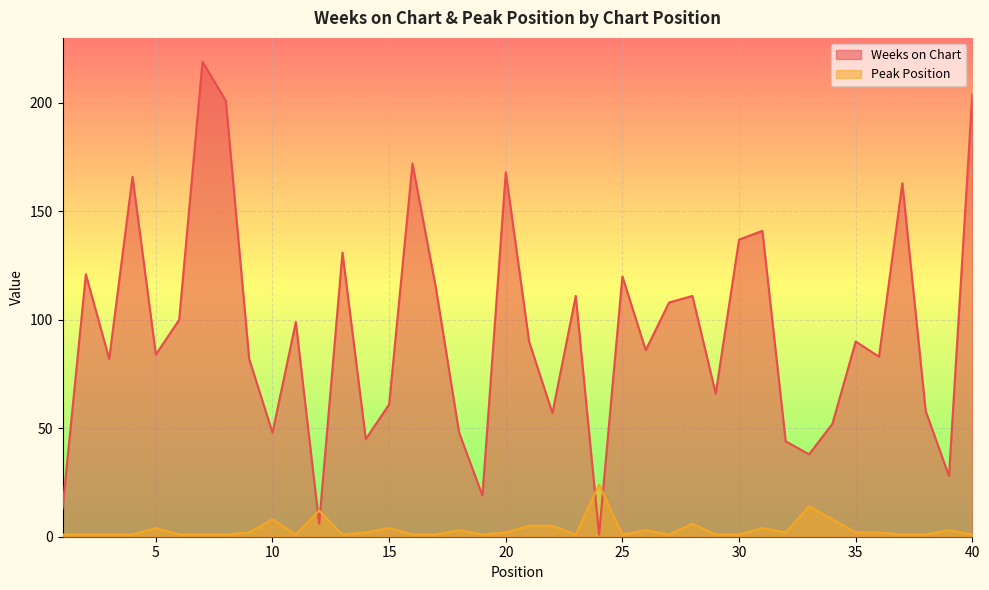

What is the greatest value displayed?

219